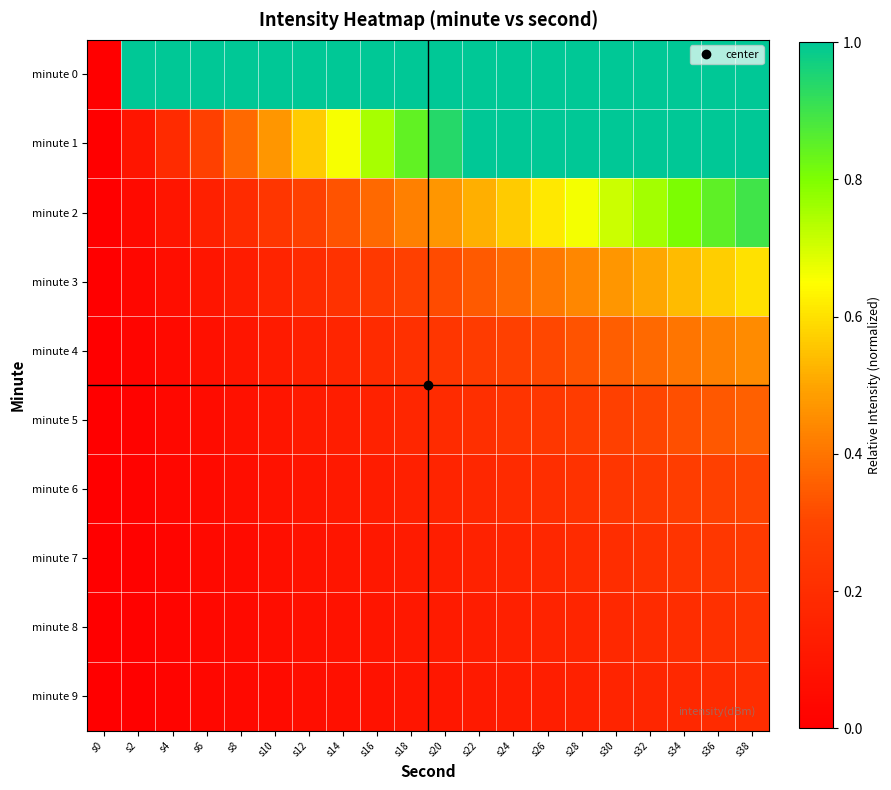

At which category is the sum across all series the highest?

s38